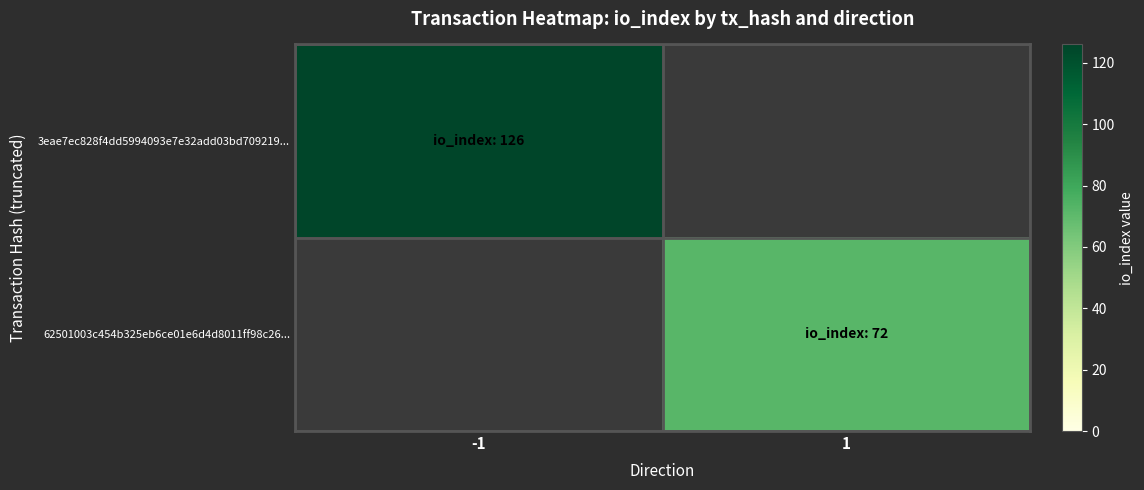

At 1, list the series in order from largest to smallest.

3eae7ec828f4dd5994093e7e32add03bd709219..., 62501003c454b325eb6ce01e6d4d8011ff98c26...